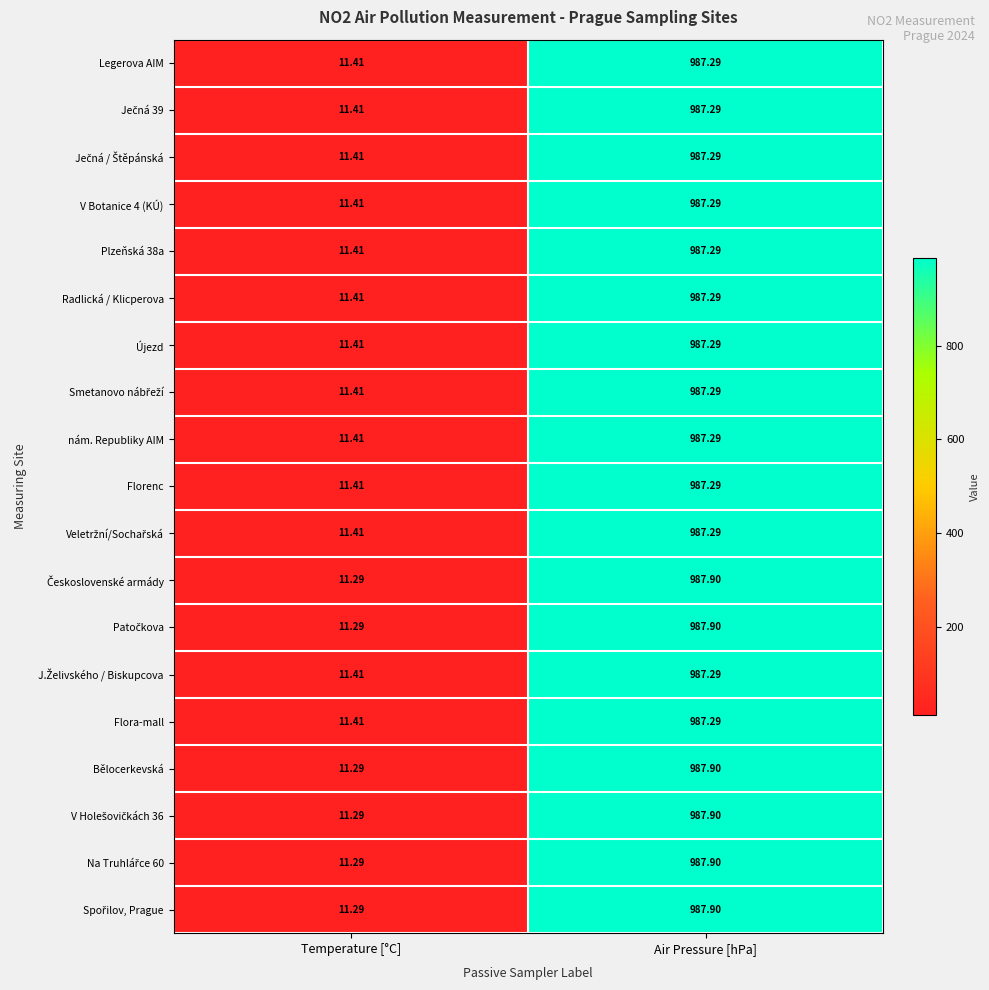

Which category has the lowest value in the Újezd series?

Temperature [°C]